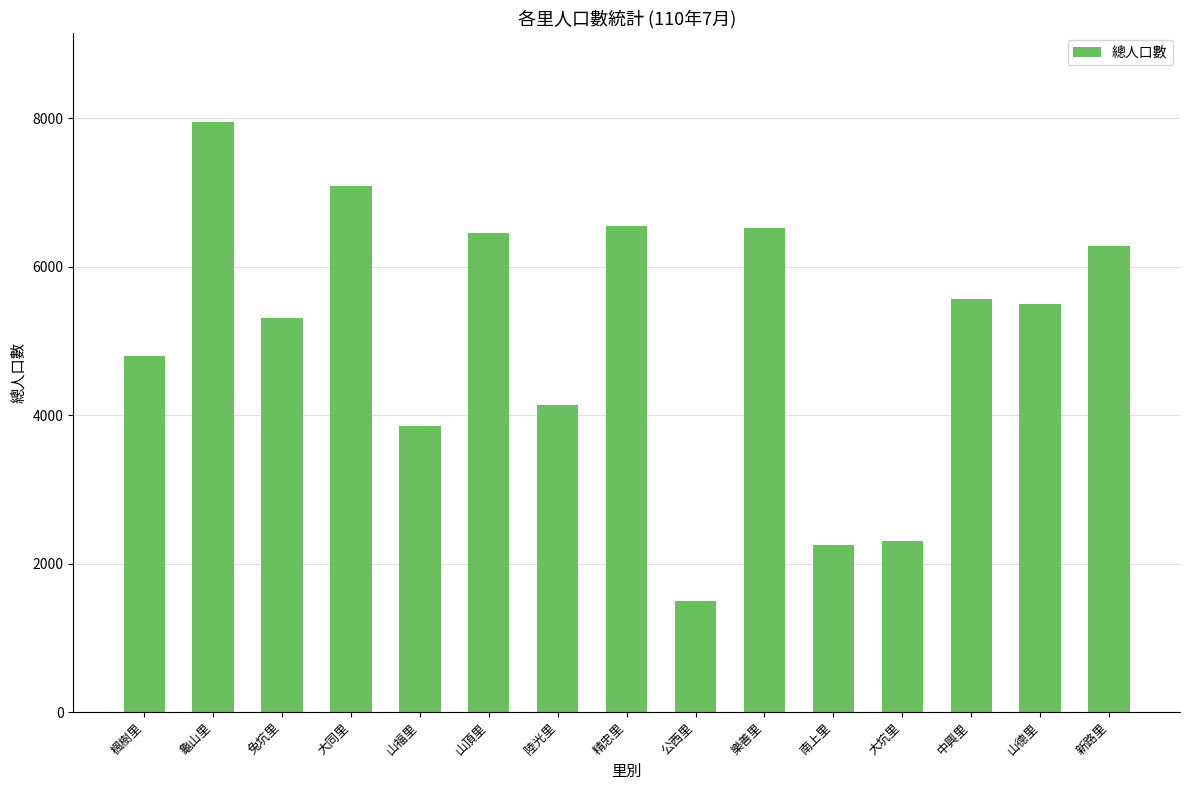

What is the minimum value shown in the chart?

1490